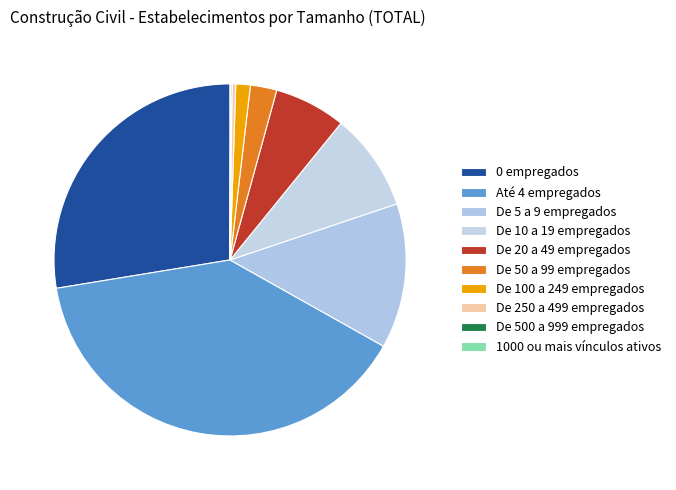

Is it true that De 10 a 19 empregados is 18% of the pie?

False